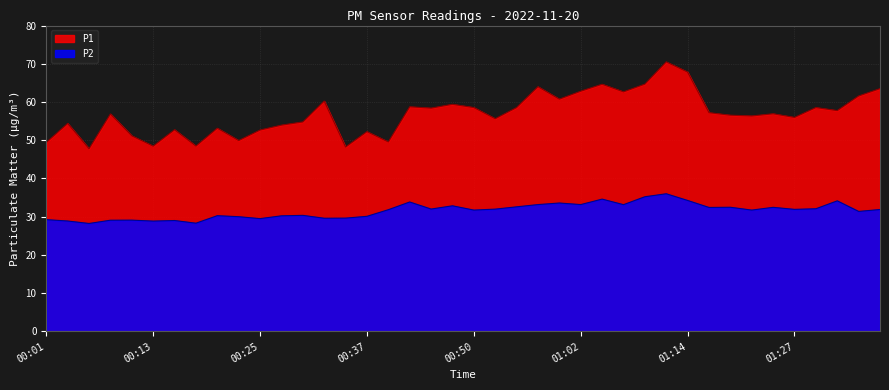

What is the value of the P1 point at the 32nd from the left?

57.2